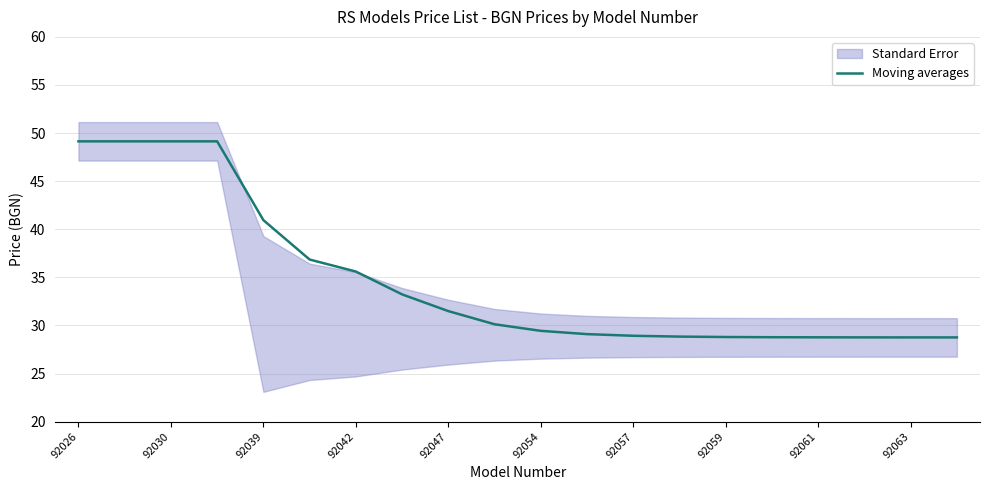

True or false: Moving averages has a value of 12.0 at 92047.

False